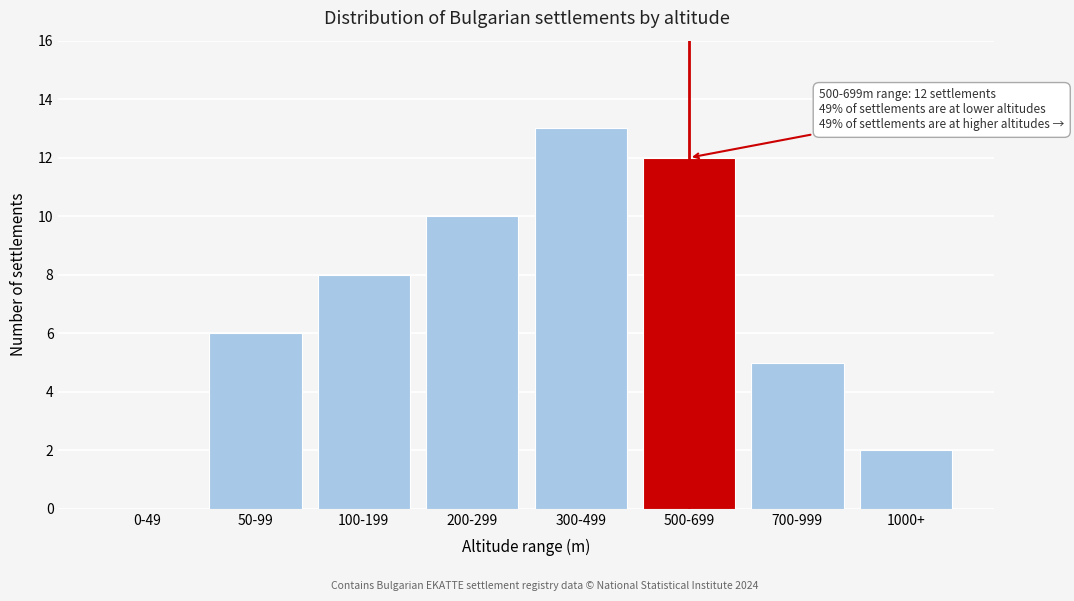

Reading left to right, what are all the values shown in this chart?

0-49=0	50-99=6	100-199=8	200-299=10	300-499=13	500-699=12	700-999=5	1000+=2